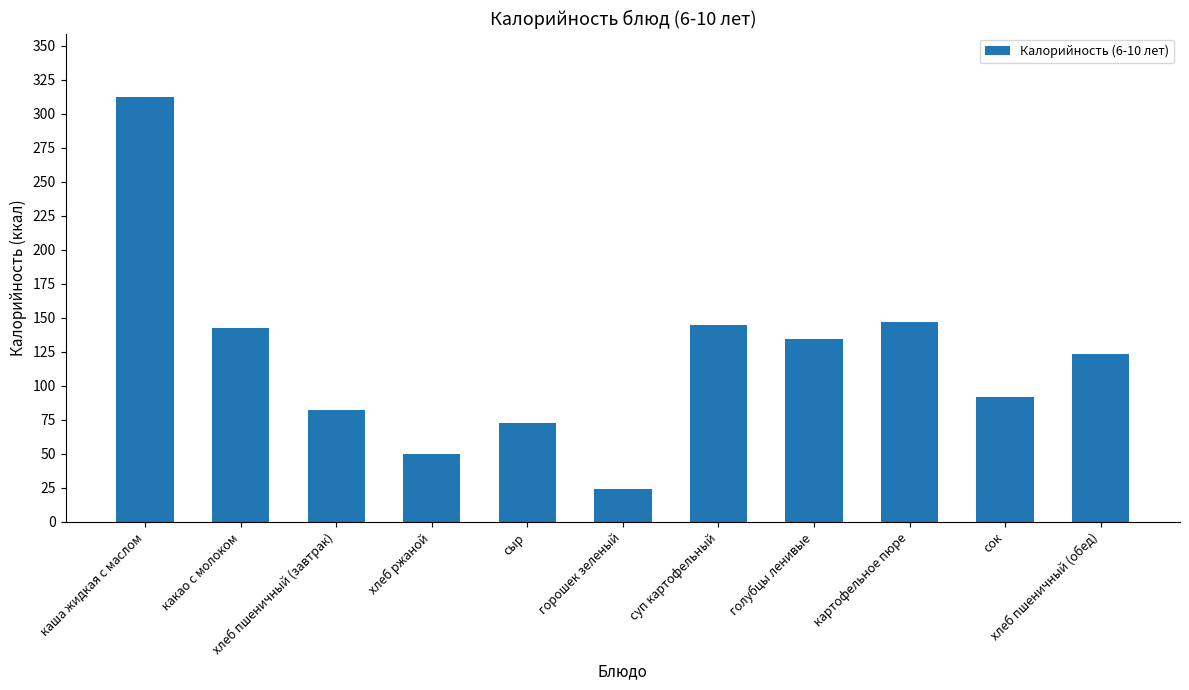

Which label corresponds to the largest value in the chart?

каша жидкая с маслом